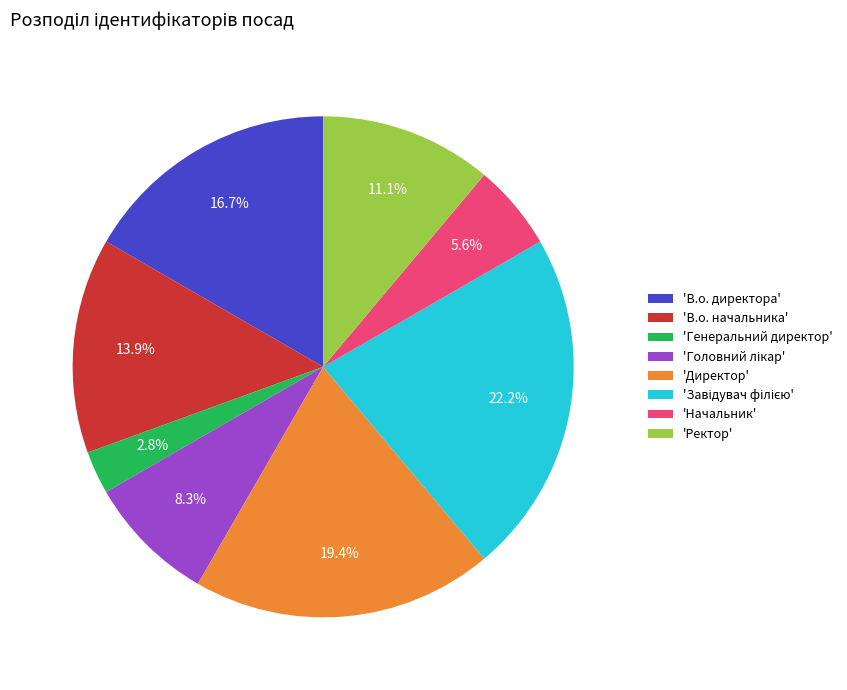

To the nearest percent, what is the average slice percentage?

12%